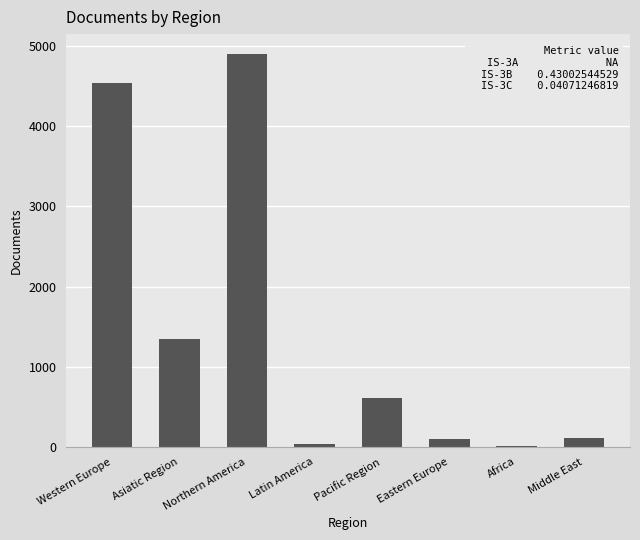

Between Asiatic Region and Africa, which is larger?

Asiatic Region